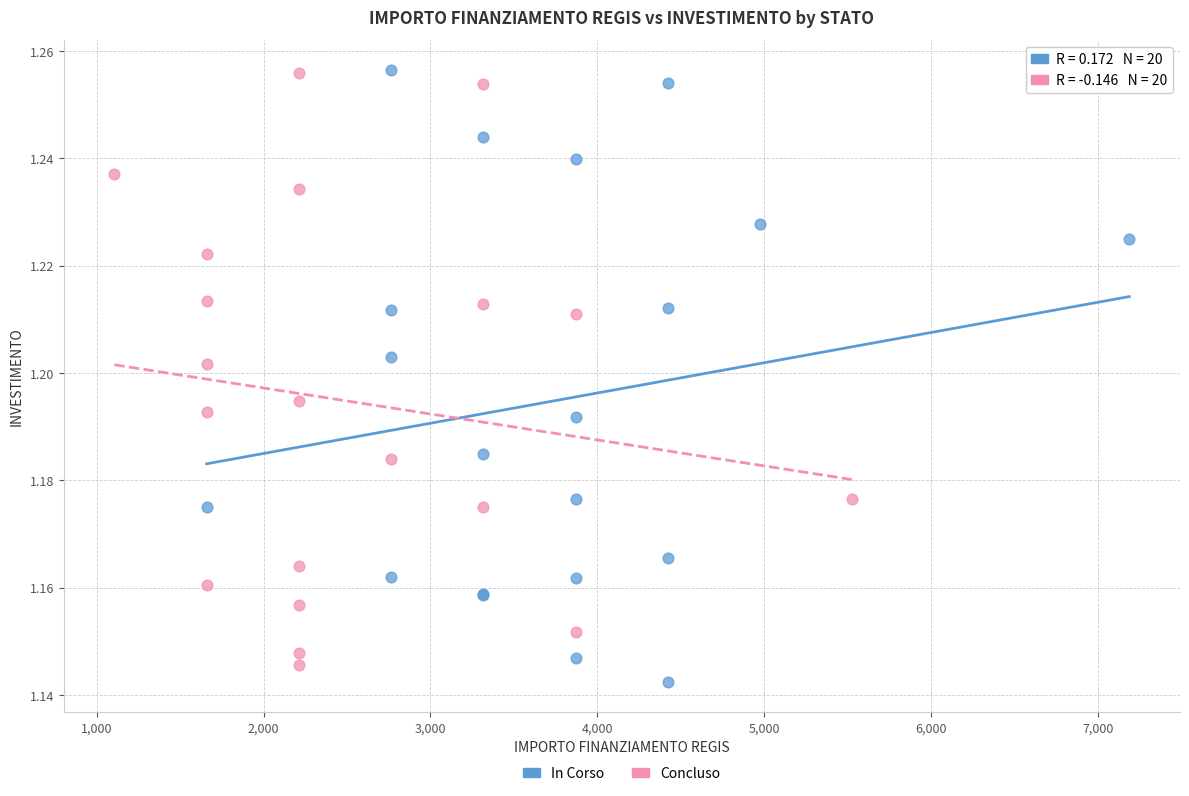

Which series has the widest spread of Y values?

In Corso